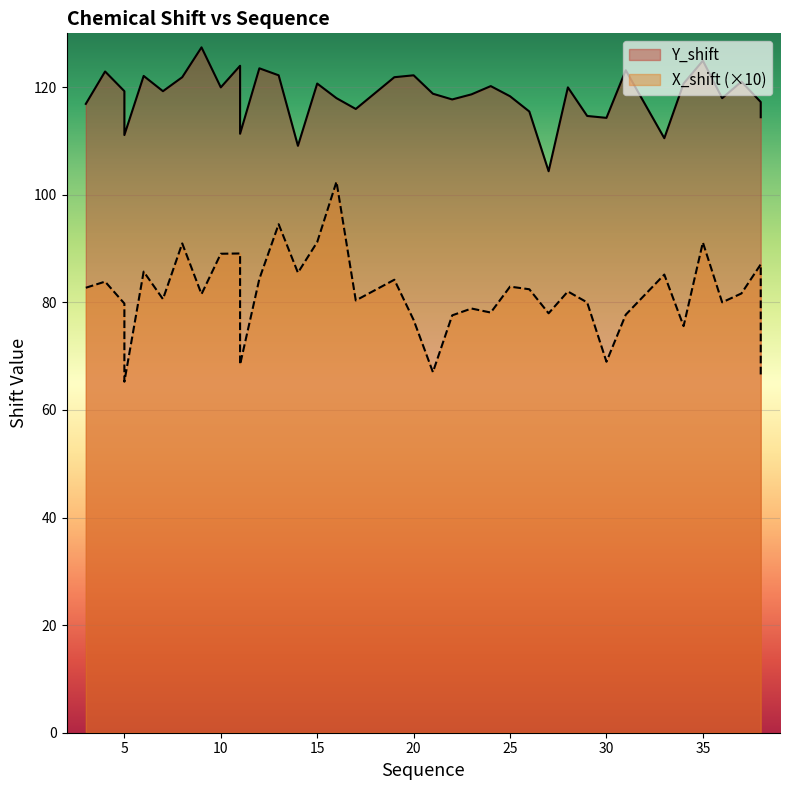

Is it true that X_shift equals 17.9 at 7?

False